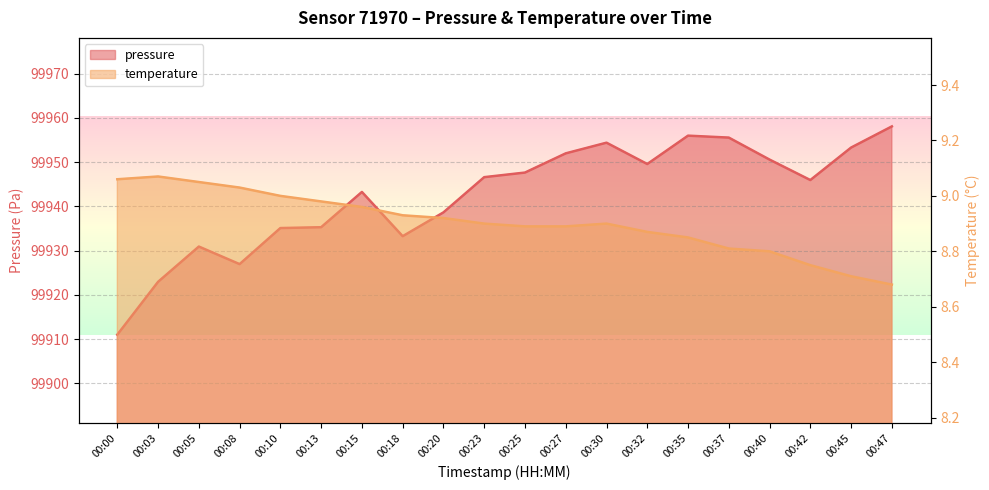

At 00:30, list the series in order from largest to smallest.

pressure, temperature